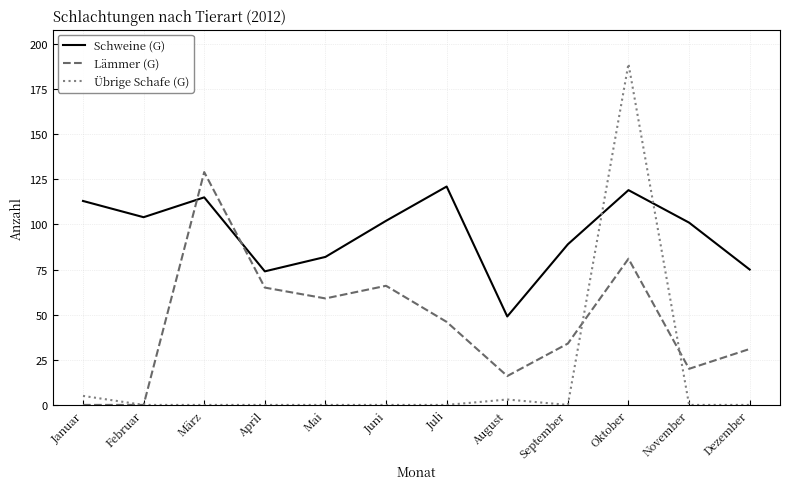

List the series in order of their peak value, highest first.

Übrige Schafe (G), Lämmer (G), Schweine (G)